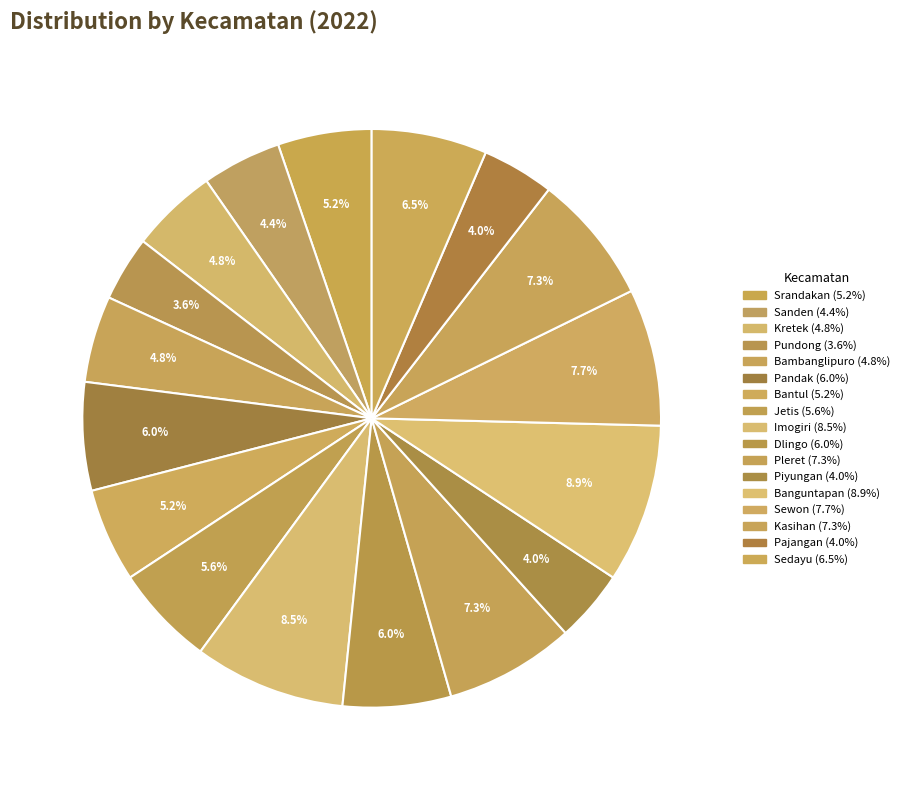

How many slices are in this pie chart?

17